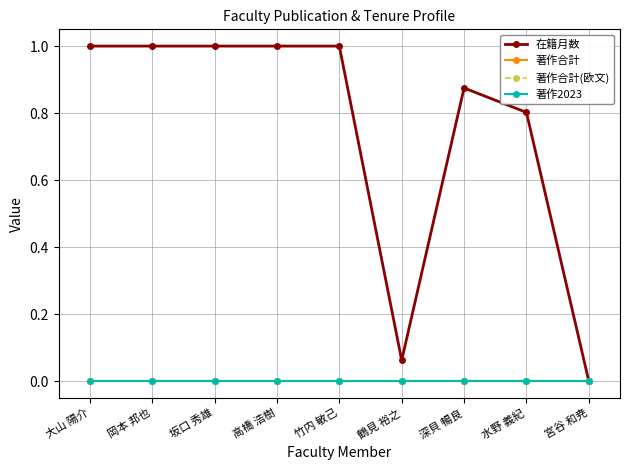

Is this an area chart (filled region under the line)?

No